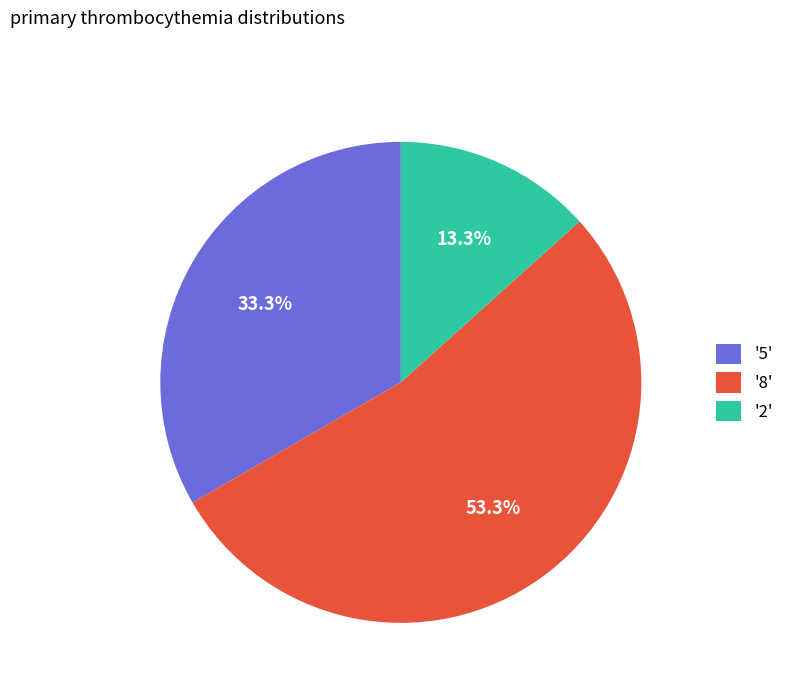

Is '8' the majority of the pie?

Yes